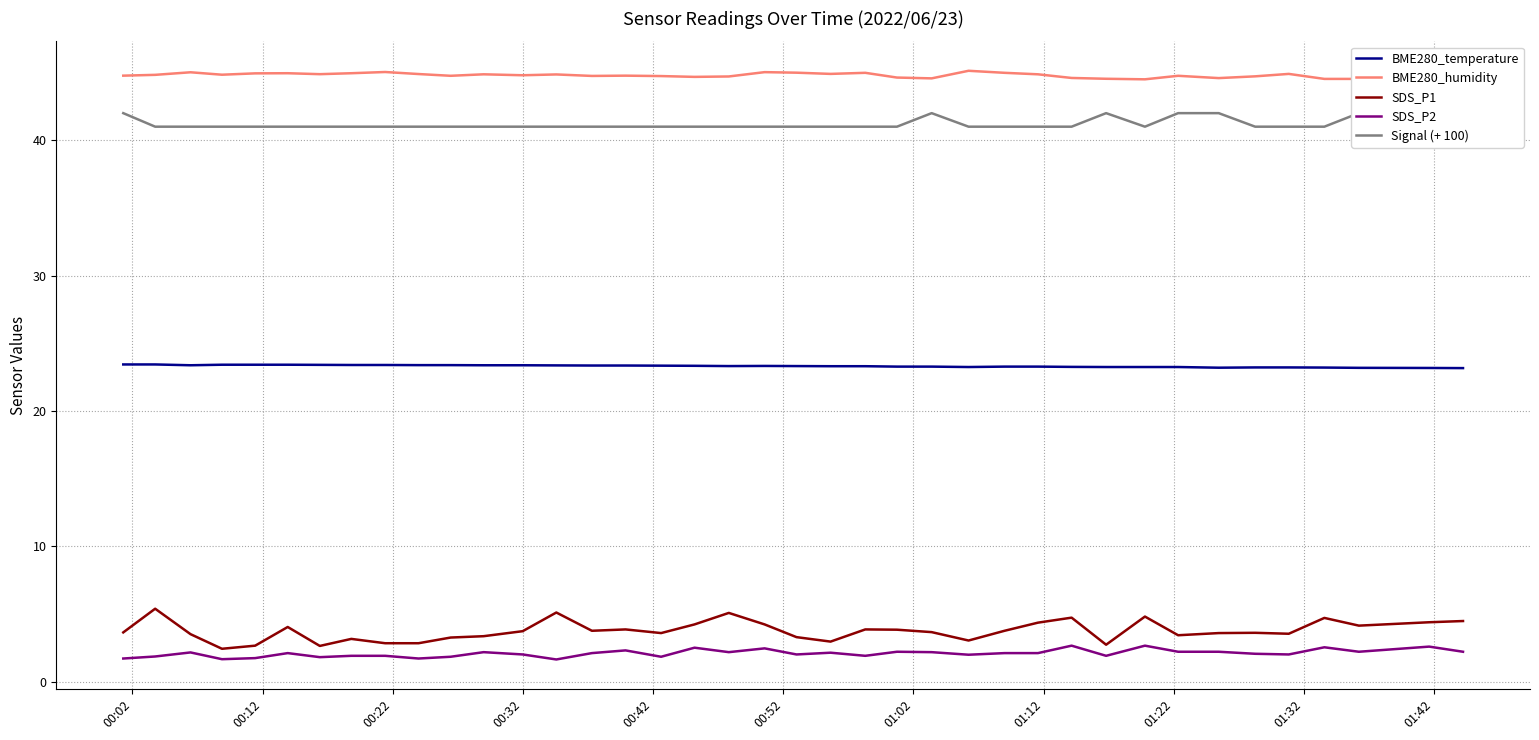

How many lines are shown in the chart?

5